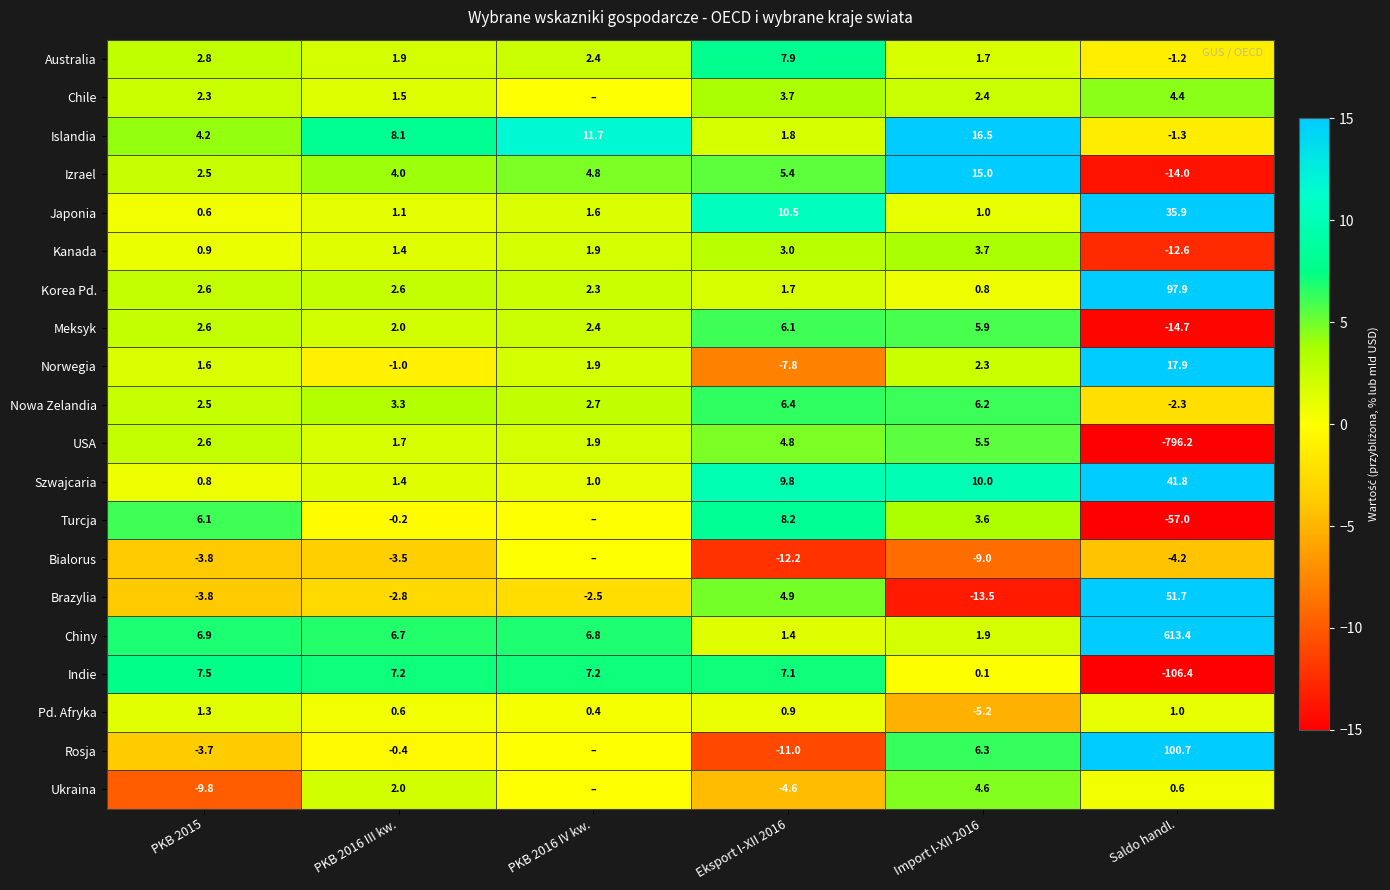

Where does the Korea Pd. series first go above 2?

PKB 2015